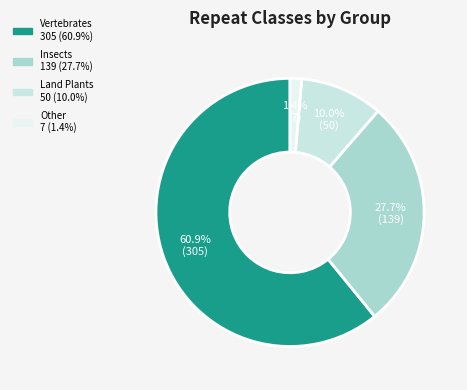

To the nearest percent, what is the average slice percentage?

25%